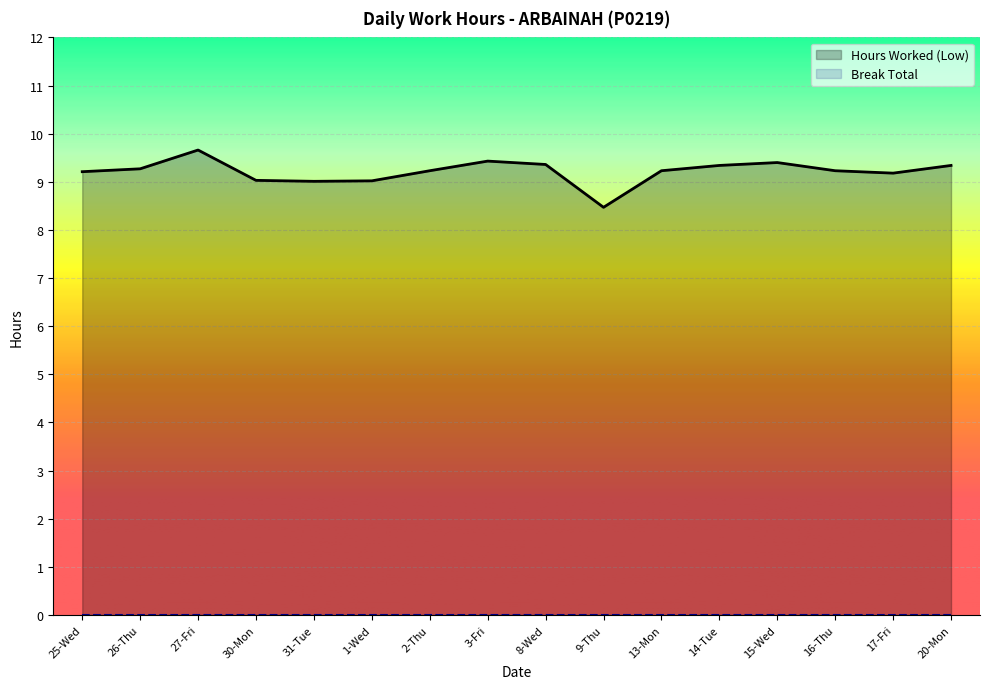

What value does the data have at 14-Tue?

9.3